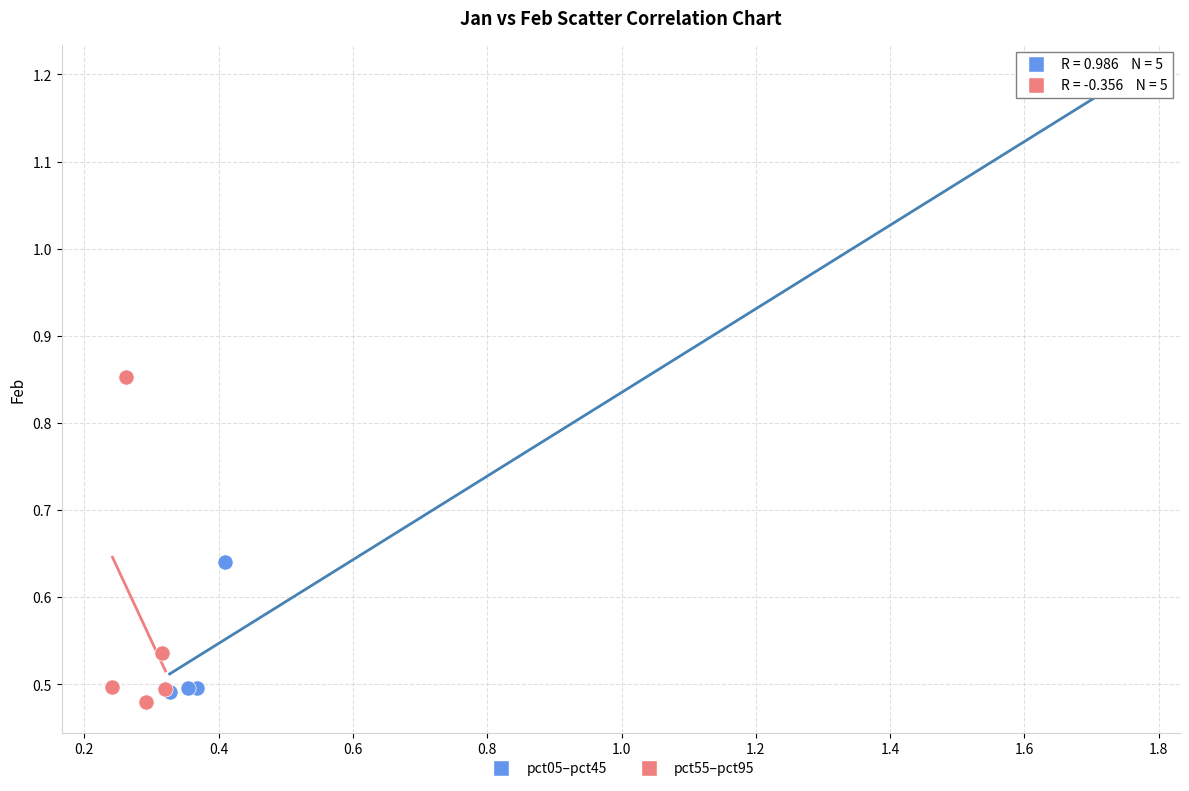

Which series reaches the maximum Y coordinate?

pct05–pct45